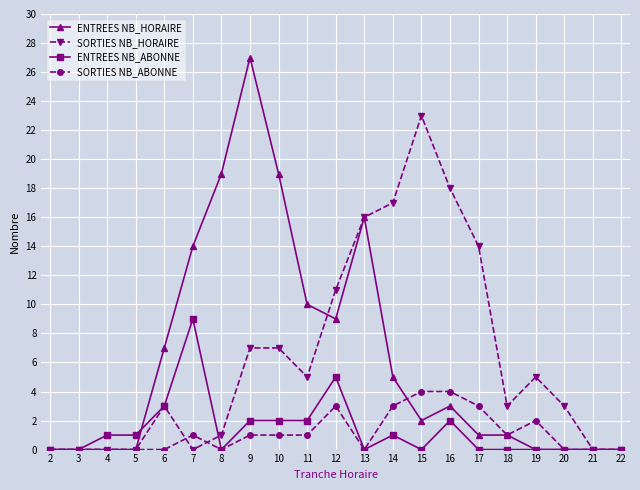

True or false: ENTREES NB_ABONNE has more than 2 interior local peaks.

True